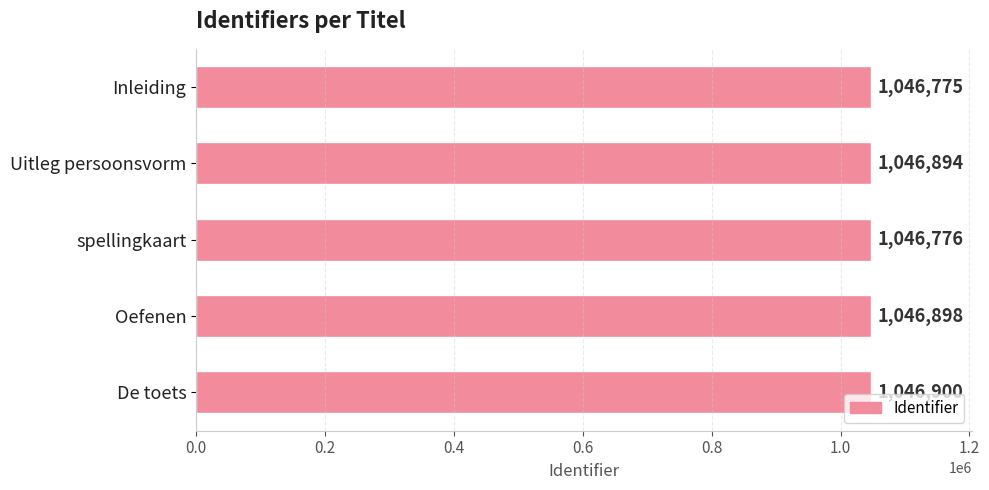

List the labels in order of value, smallest first.

Inleiding, spellingkaart, Uitleg persoonsvorm, Oefenen, De toets